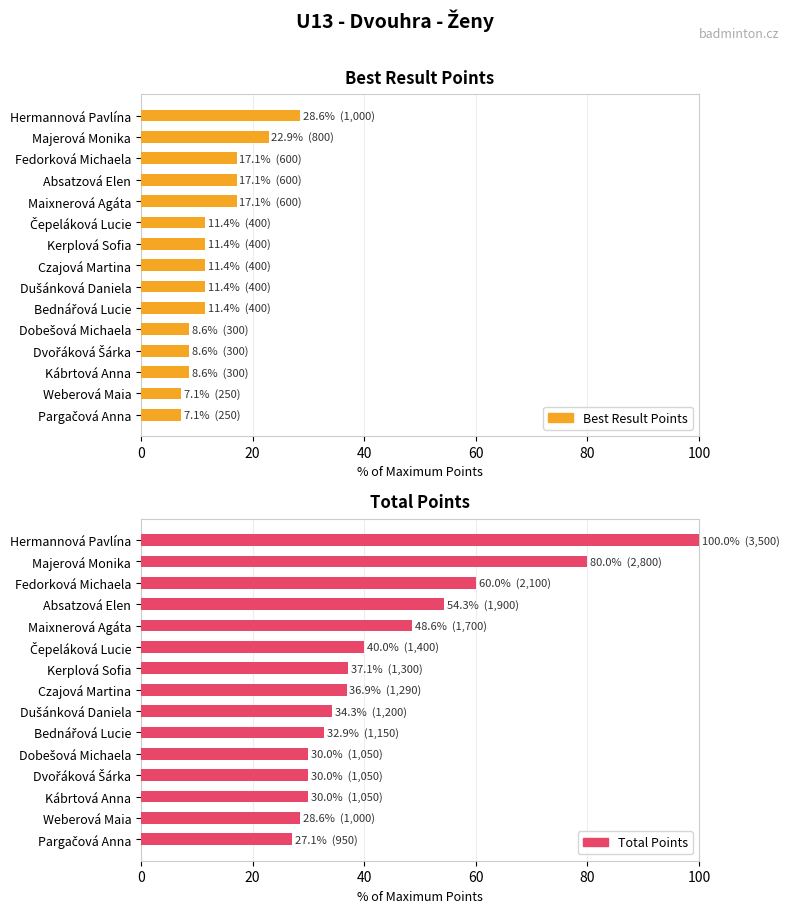

What is the smallest value displayed?

7.1